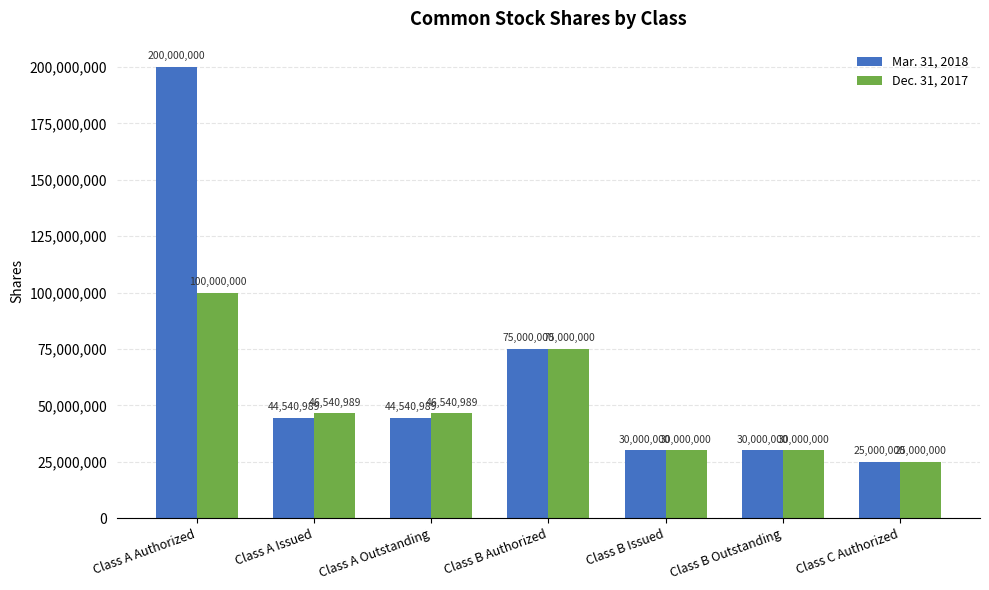

True or false: Dec. 31, 2017 has a value of 168749877 at Class A Authorized.

False